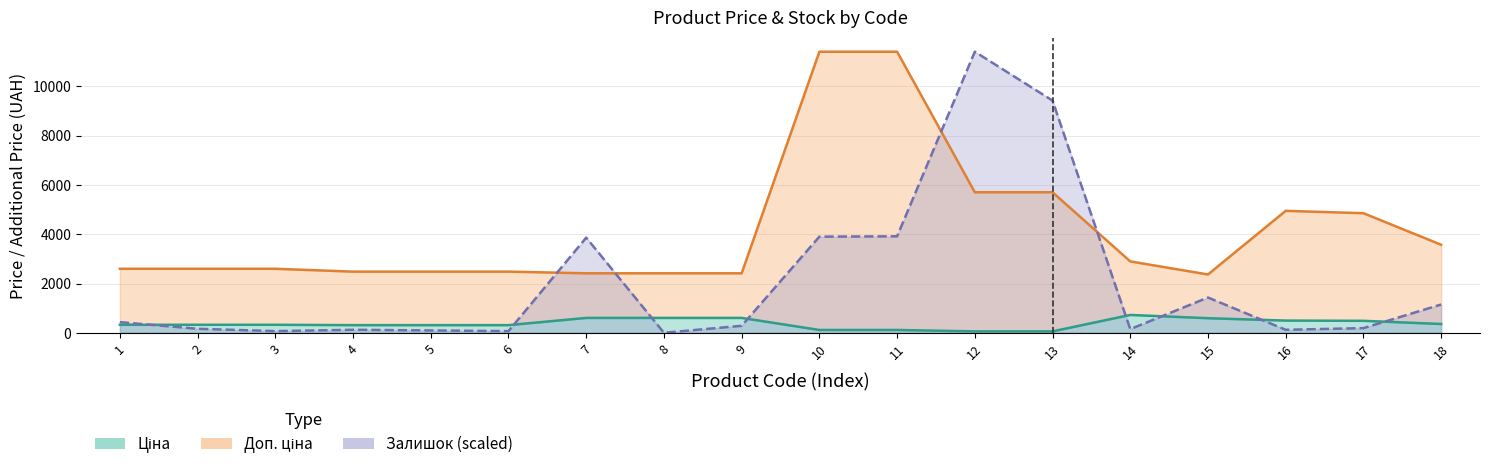

At 2, list the series in order from smallest to largest.

Залишок, Ціна, Доп. ціна